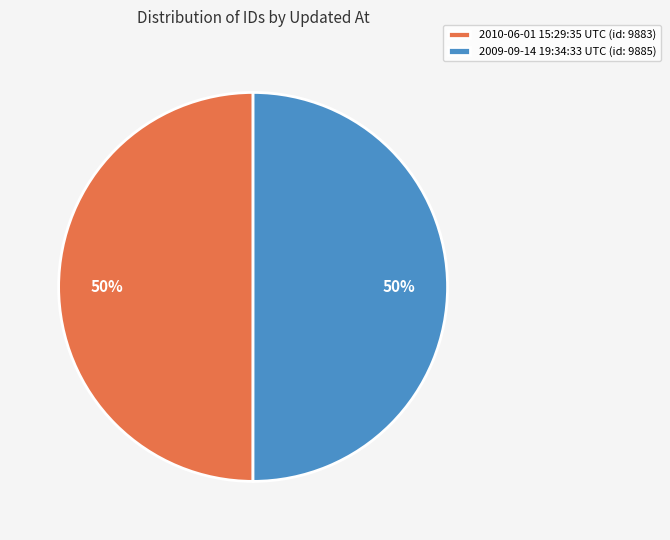

Is it true that 2009-09-14 19:34:33 UTC is 50% of the pie?

True